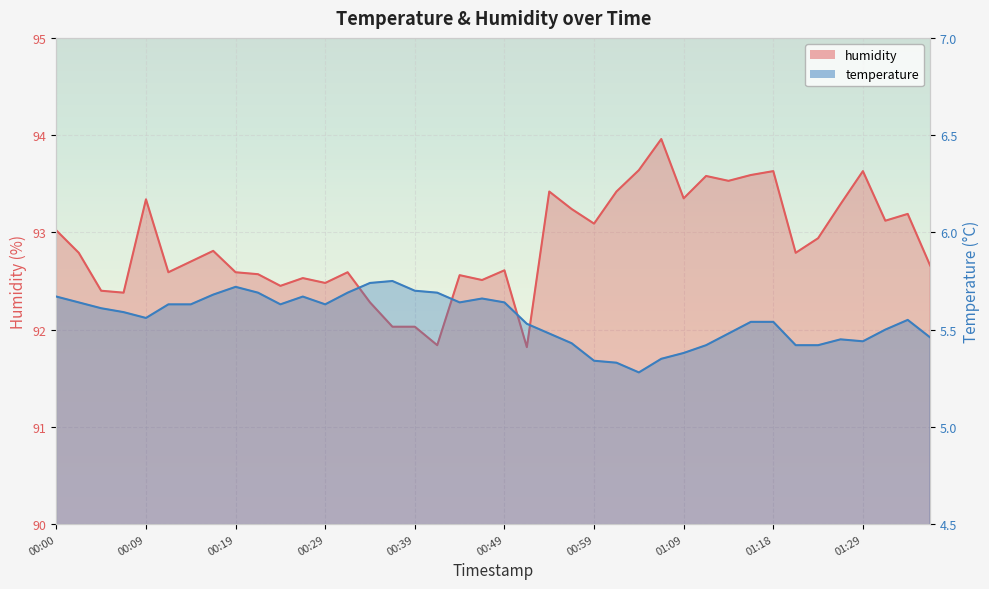

Reading left to right, list all the values displayed in this chart.

temperature: 00:00=5.7	00:02=5.6	00:05=5.6	00:07=5.6	00:09=5.6	00:12=5.6	00:14=5.6	00:17=5.7	00:19=5.7	00:22=5.7	00:24=5.6	00:27=5.7	00:29=5.6	00:31=5.7	00:34=5.7	00:36=5.8	00:39=5.7	00:41=5.7	00:44=5.6	00:46=5.7	00:49=5.6	00:51=5.5	00:54=5.5	00:56=5.4	00:59=5.3	01:01=5.3	01:04=5.3	01:06=5.3	01:09=5.4	01:11=5.4	01:13=5.5	01:16=5.5	01:18=5.5	01:21=5.4	01:24=5.4	01:26=5.5	01:29=5.4	01:31=5.5	01:34=5.5	01:37=5.5
humidity: 00:00=93.0	00:02=92.8	00:05=92.4	00:07=92.4	00:09=93.3	00:12=92.6	00:14=92.7	00:17=92.8	00:19=92.6	00:22=92.6	00:24=92.5	00:27=92.5	00:29=92.5	00:31=92.6	00:34=92.3	00:36=92.0	00:39=92.0	00:41=91.8	00:44=92.6	00:46=92.5	00:49=92.6	00:51=91.8	00:54=93.4	00:56=93.2	00:59=93.1	01:01=93.4	01:04=93.6	01:06=94.0	01:09=93.3	01:11=93.6	01:13=93.5	01:16=93.6	01:18=93.6	01:21=92.8	01:24=92.9	01:26=93.3	01:29=93.6	01:31=93.1	01:34=93.2	01:37=92.7